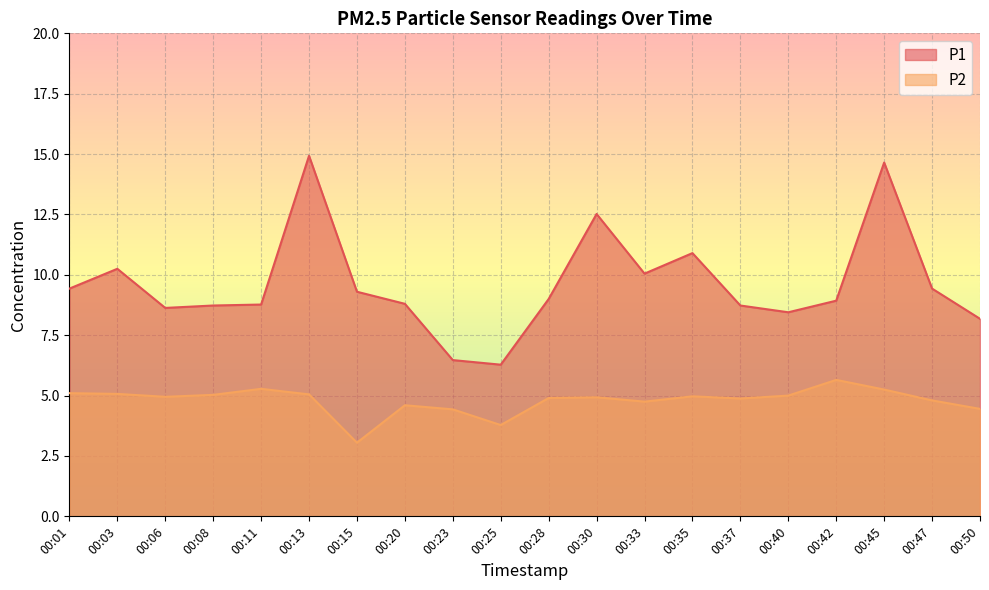

What is the sum of the P1 values at 00:01 and 00:08?

18.2